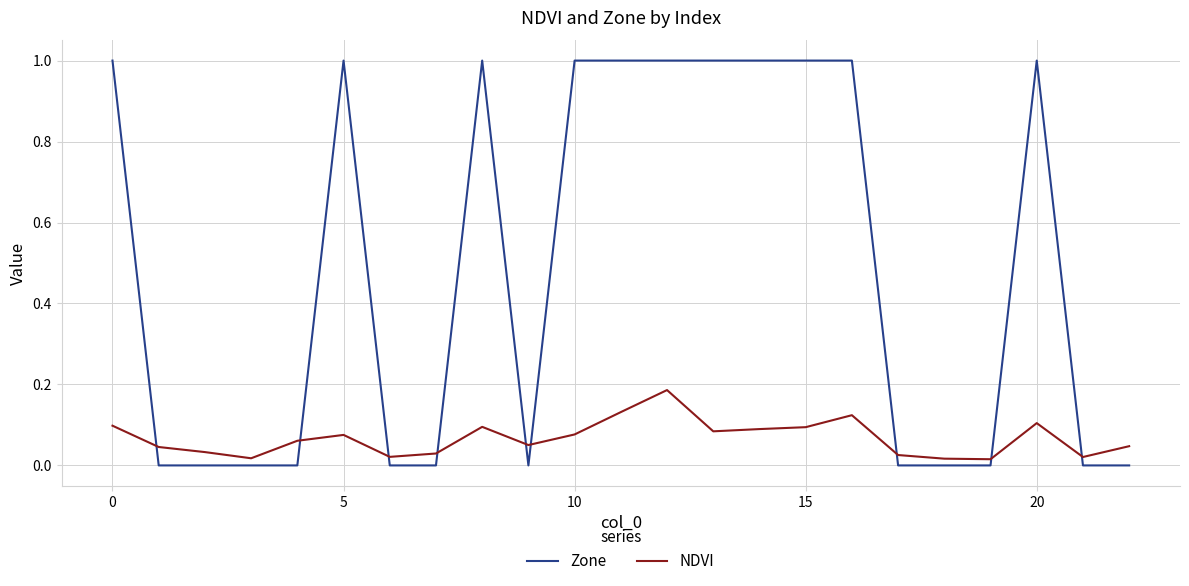

Which series has the largest range (max minus min)?

Zone